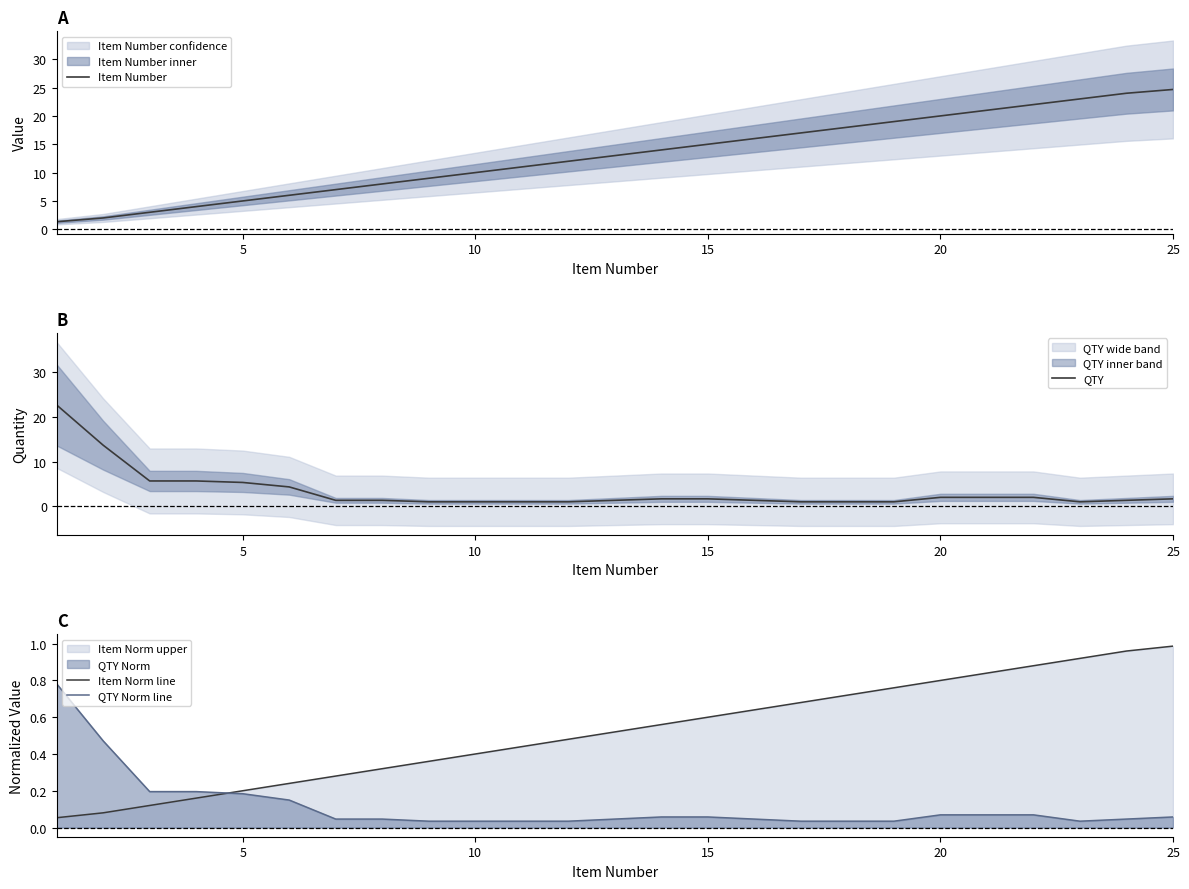

How many values in the Item Number series exceed 12?

13